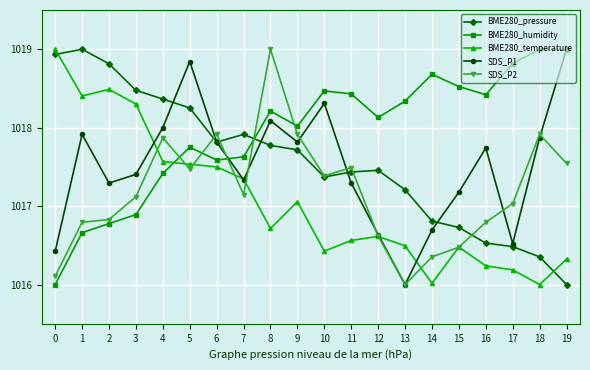

At which label does BME280_humidity first exceed 1018?

8